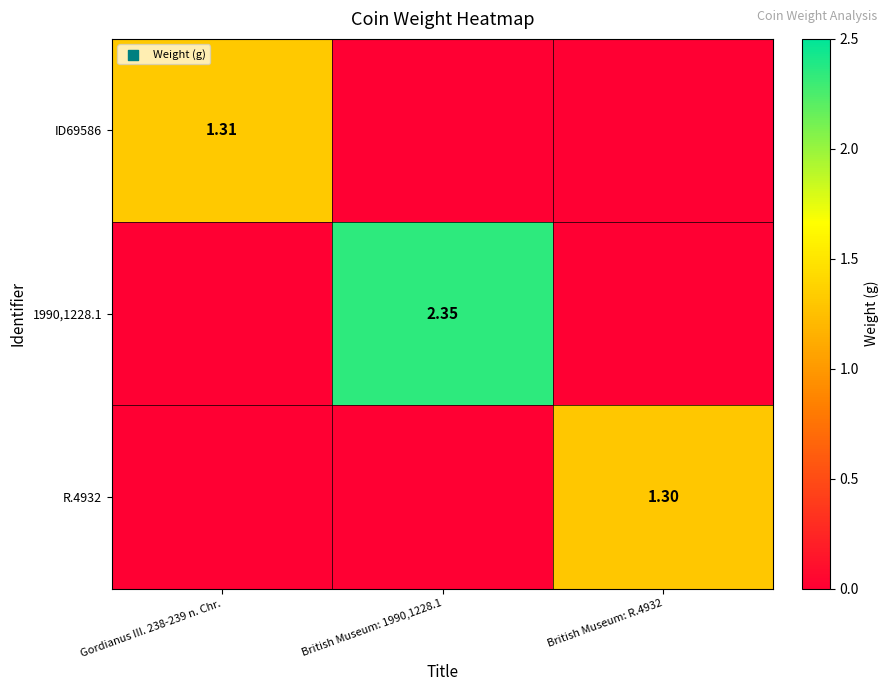

What is the total value across all series at Gordianus III. 238-239 n. Chr.?

1.3